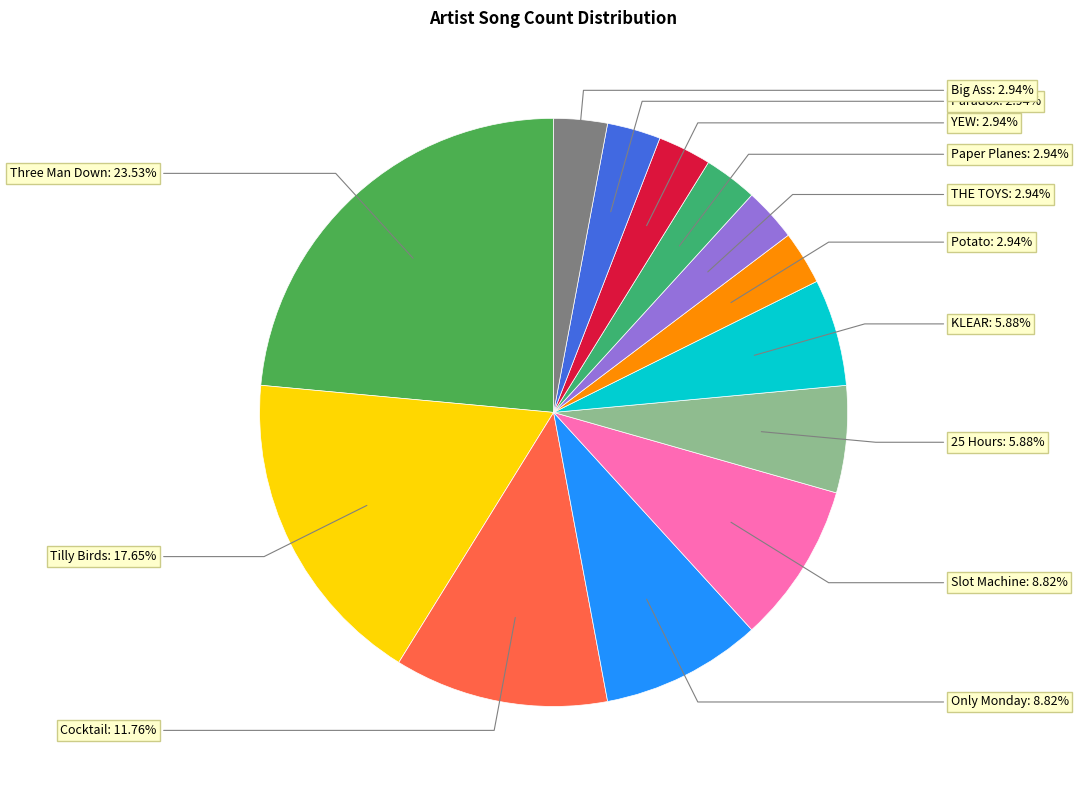

What is the change in value from Only Monday to Paradox?

-2